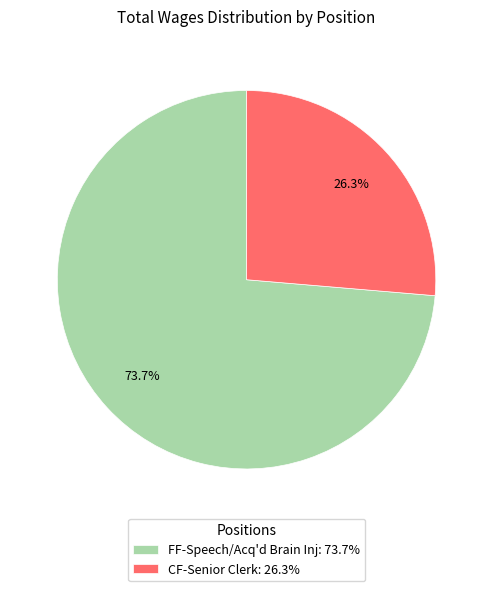

What percentage is the CF-Senior Clerk slice, to the nearest percent?

26%